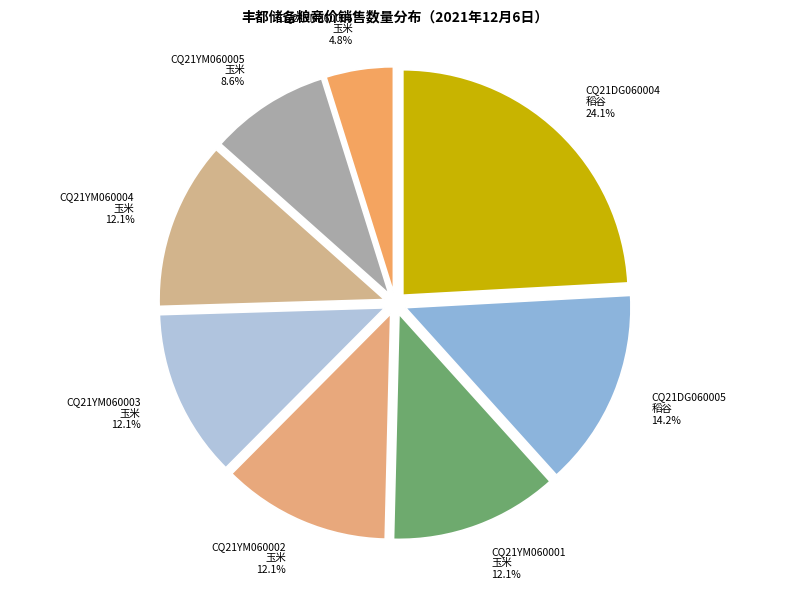

Is there a majority slice in this chart?

No